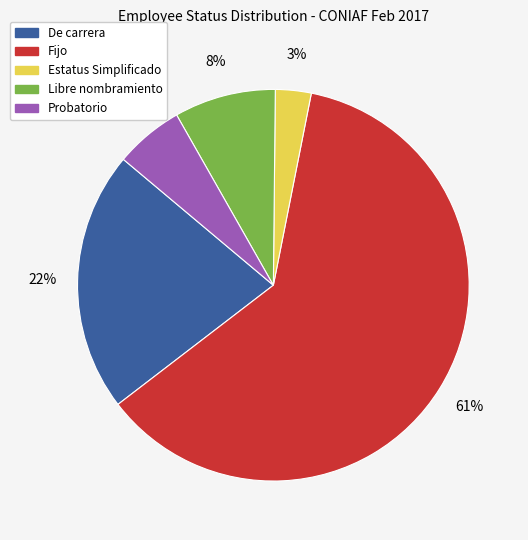

Does any single category account for the majority?

Yes